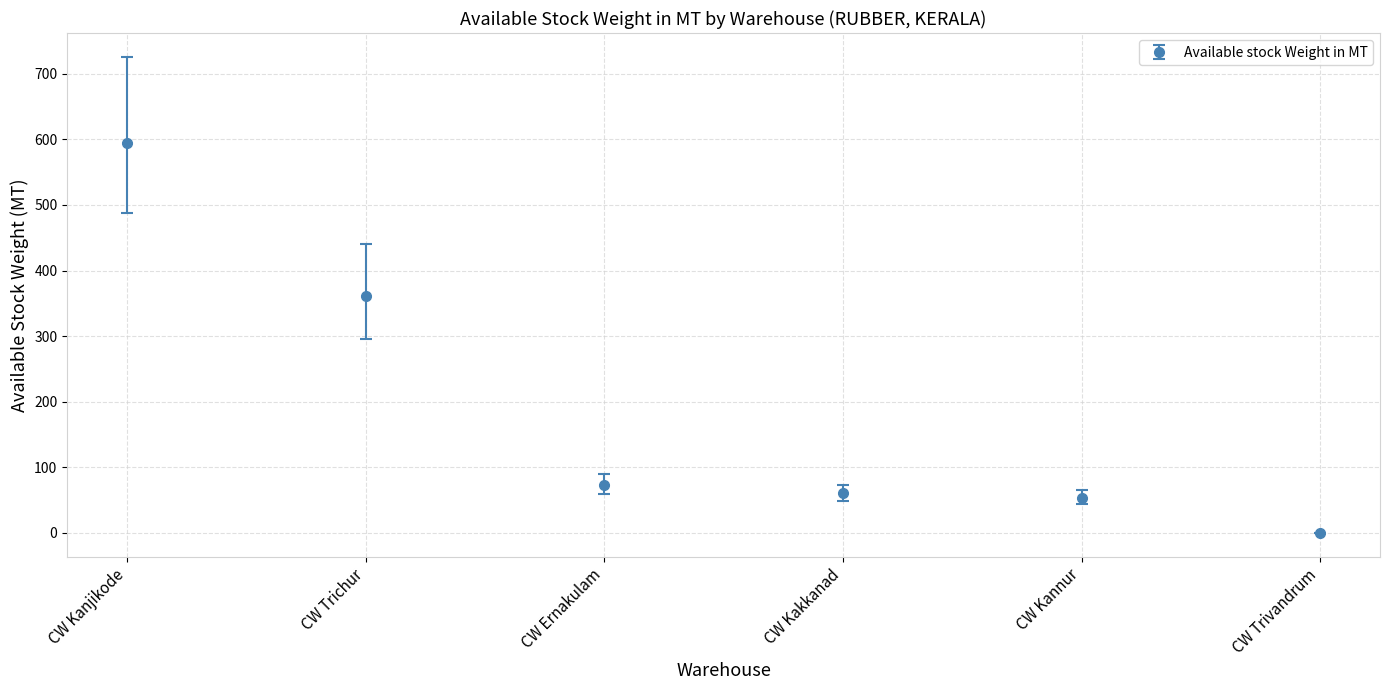

What is the label of the 5th point from the right?

CW Trichur